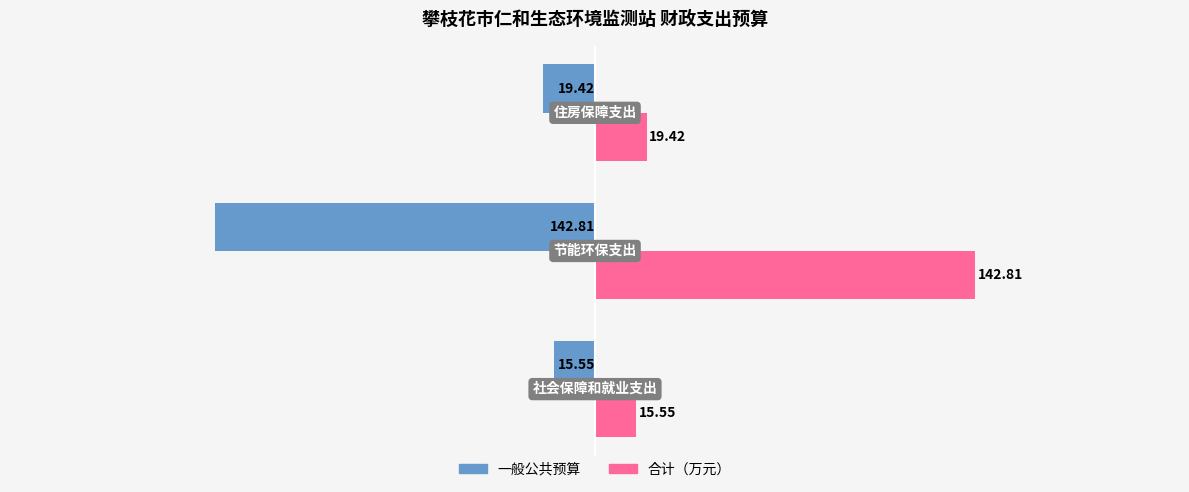

How many distinct data groups are displayed?

2